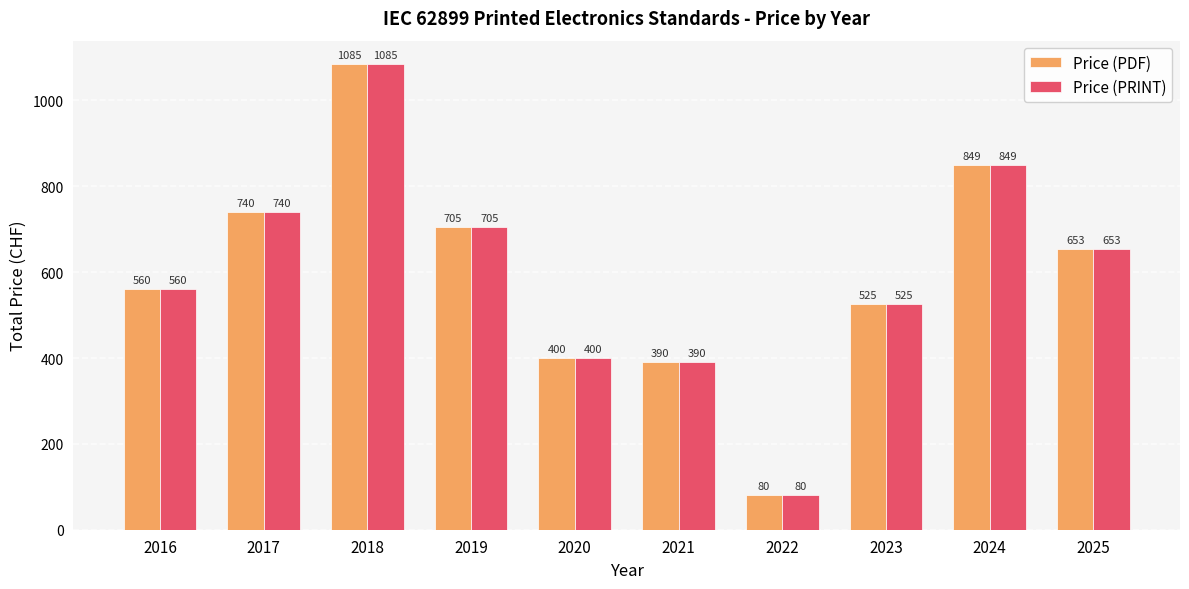

What is the greatest value displayed?

1085